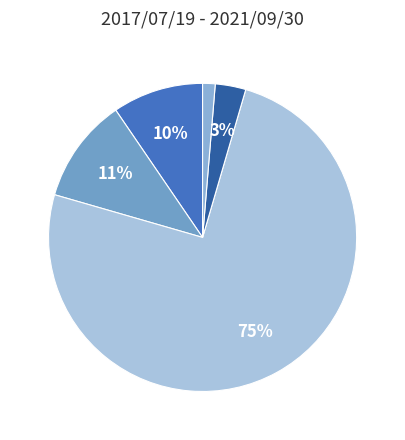

Rank the categories by value from highest to lowest.

Escrito, Correo electrónico, Quejanet, Comparecencia, Telefono